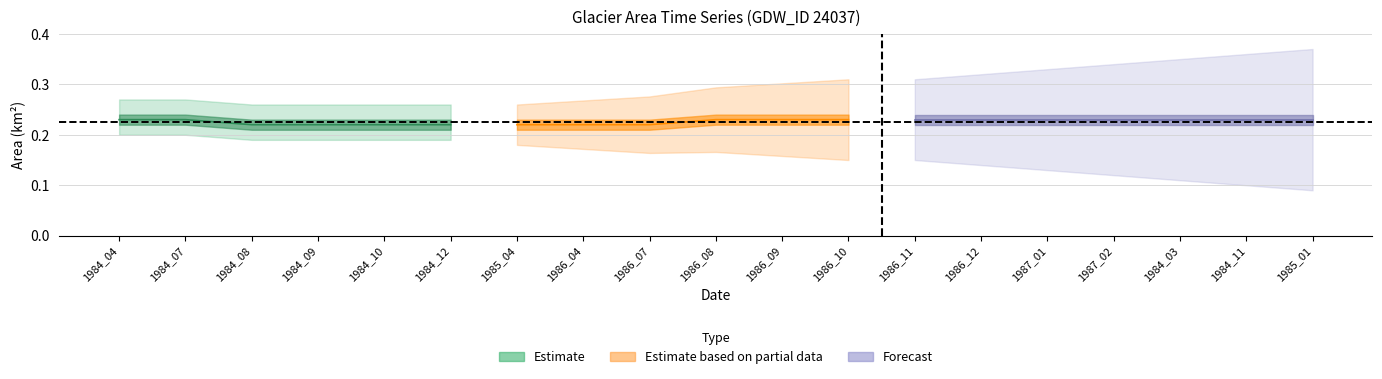

Where is waterArea nearest to the value 0?

1984_04